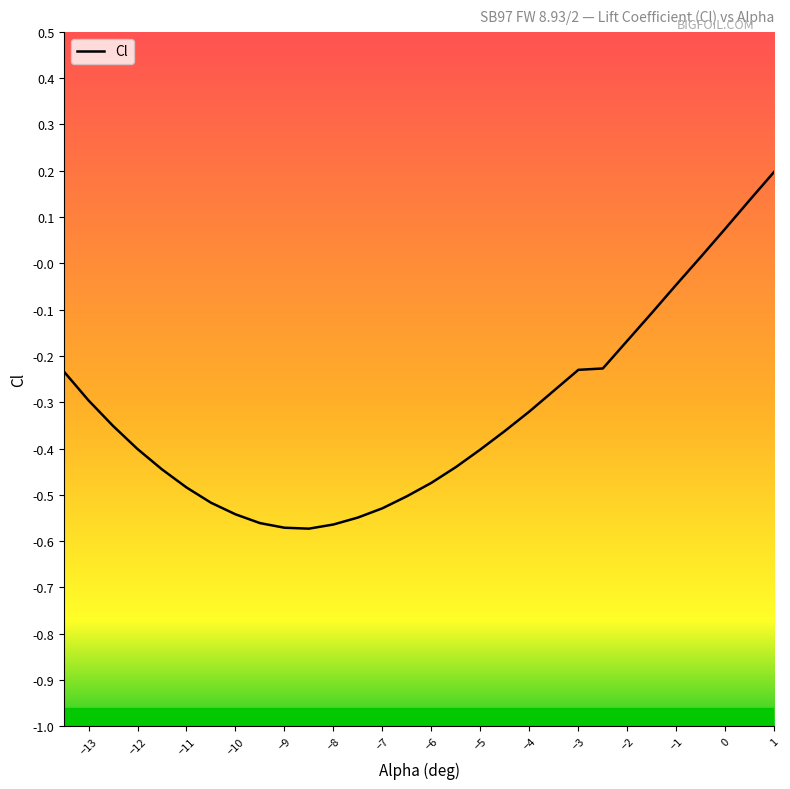

What value does the data have at −5?

-0.4